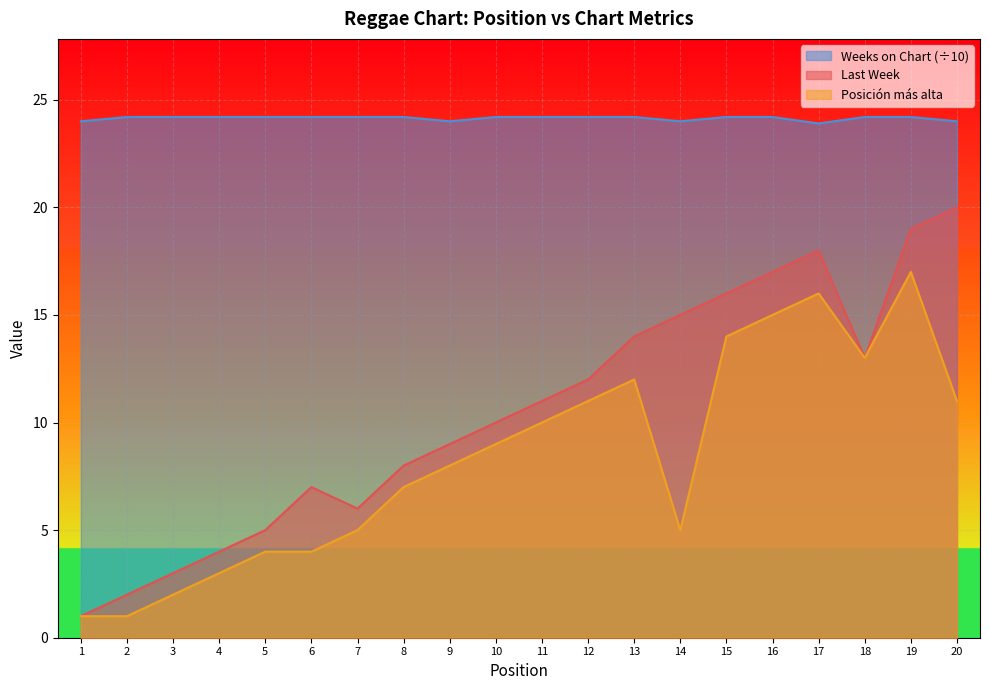

Which category has the lowest value in the Weeks on Chart series?

17